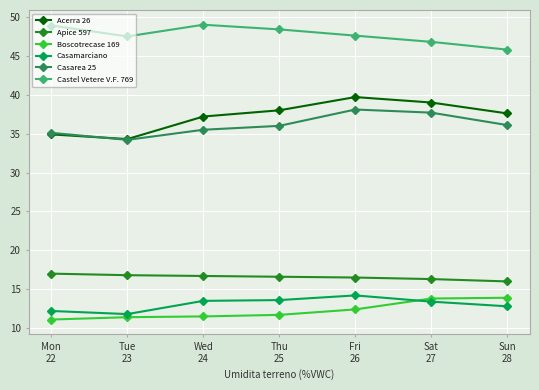

What is the greatest value displayed?

49.0